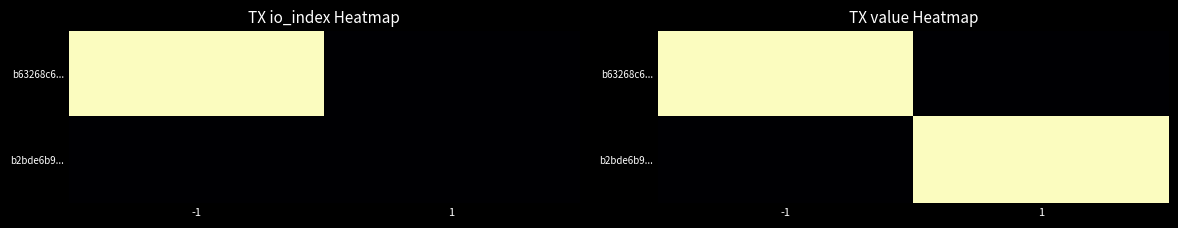

Which category has the highest value across all series?

-1